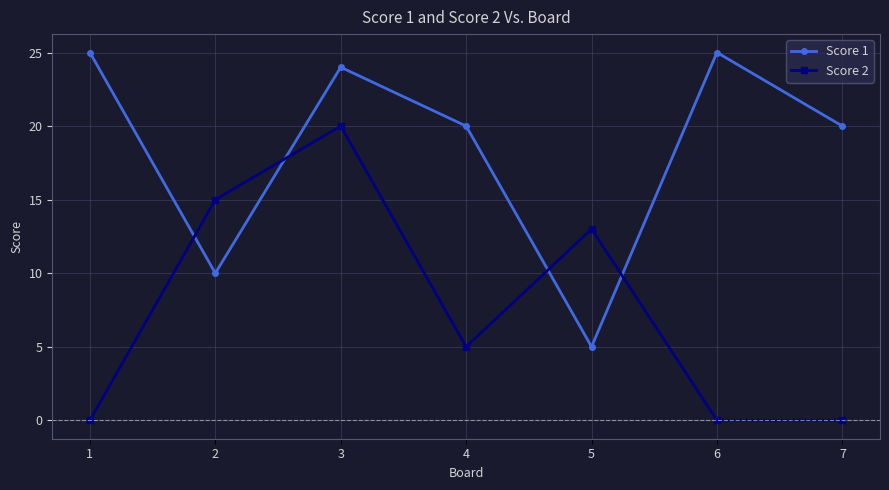

Does the chart have visible grid lines?

Yes